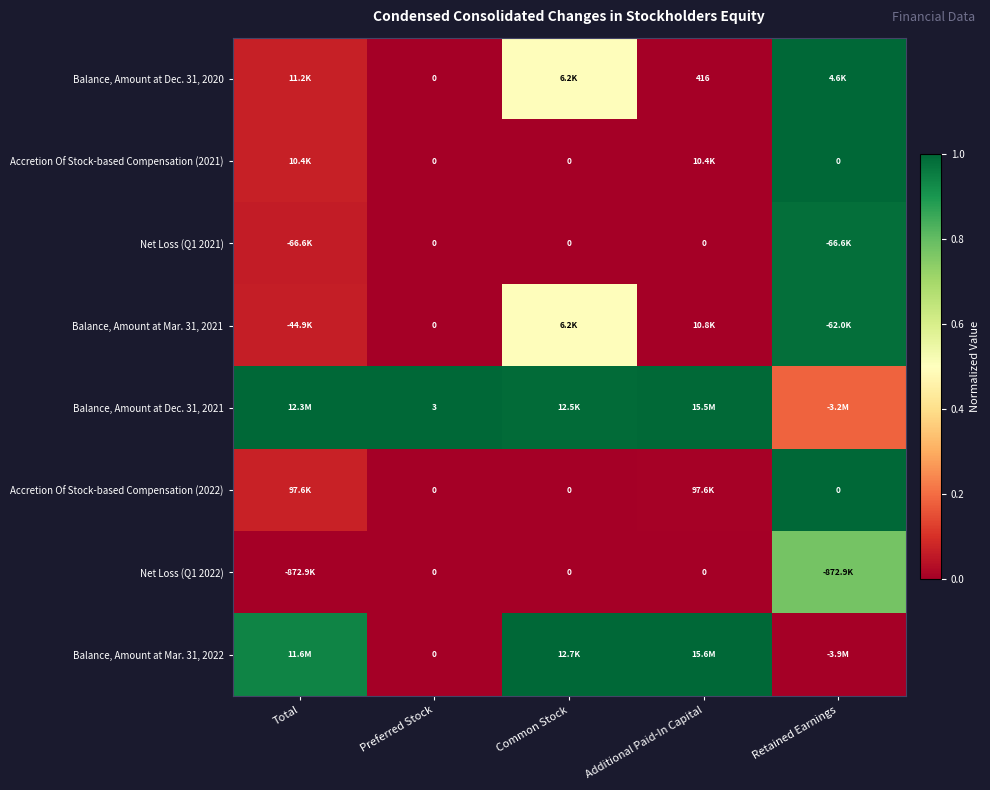

Rank the series at Common Stock from highest to lowest value.

Balance, Amount at Mar. 31, 2022, Balance, Amount at Dec. 31, 2021, Balance, Amount at Dec. 31, 2020, Balance, Amount at Mar. 31, 2021, Accretion Of Stock-based Compensation (2021), Net Loss (Q1 2021), Accretion Of Stock-based Compensation (2022), Net Loss (Q1 2022)